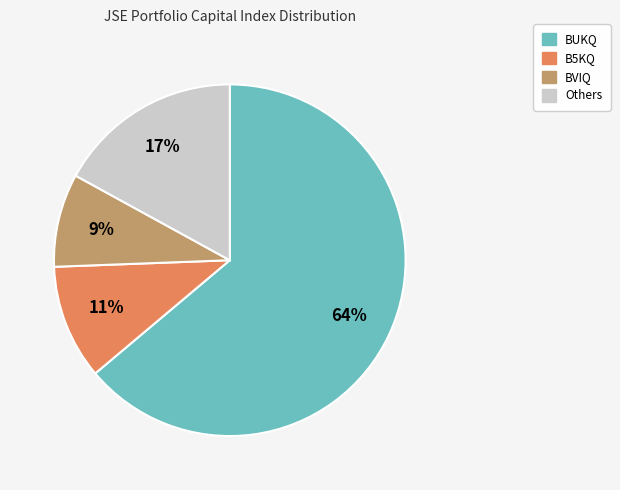

Is there any slice that represents more than half of the pie?

Yes